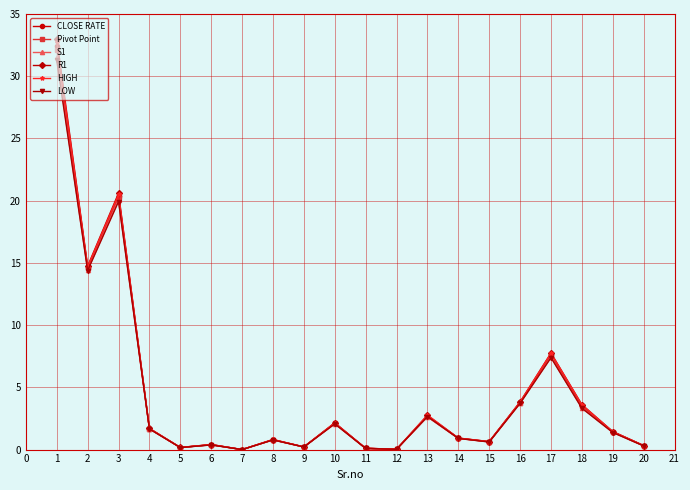

True or false: Pivot Point has more than 0 interior local peaks.

True